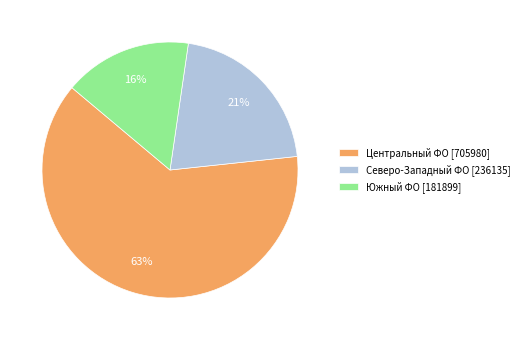

Rank the categories by value from highest to lowest.

Центральный ФО [705980], Северо-Западный ФО [236135], Южный ФО [181899]